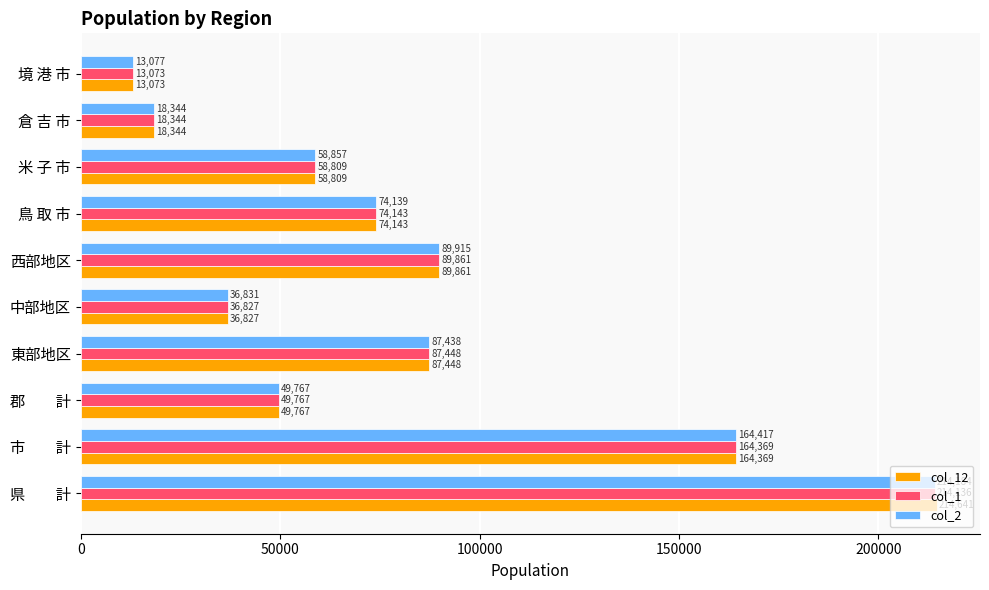

Rank the series by their maximum value, from lowest to highest.

col_1, col_2, col_12